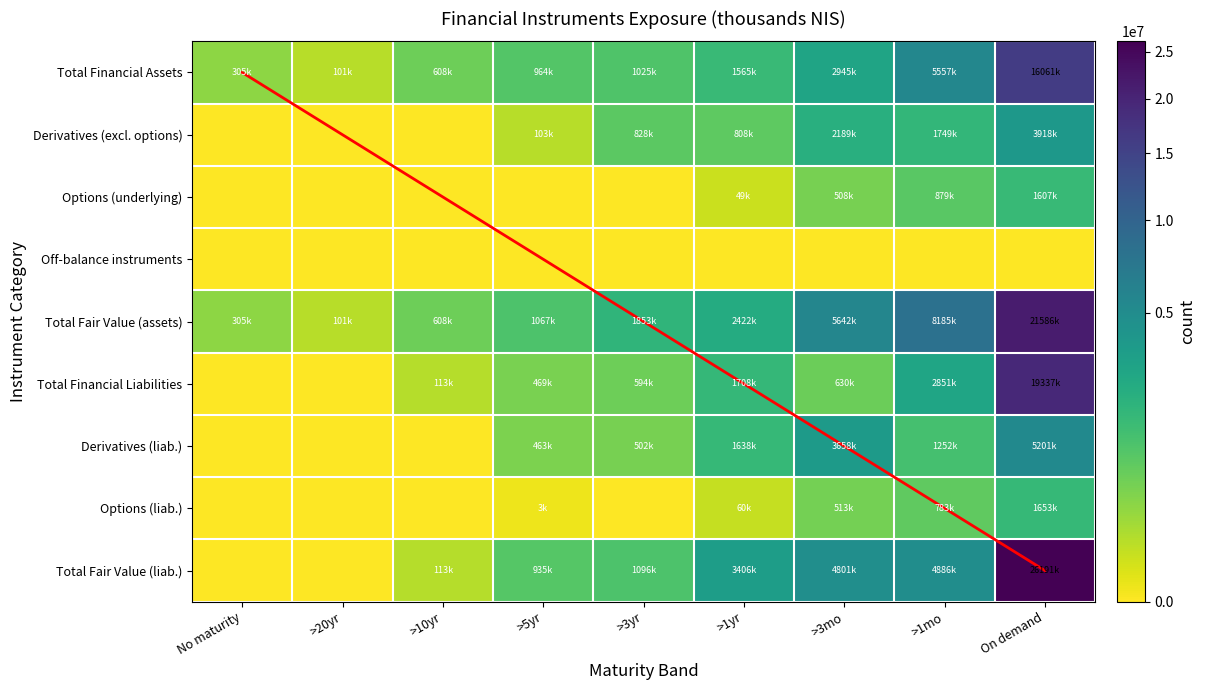

What is the sum of the diagonal reference values at On demand and >20yr?

9